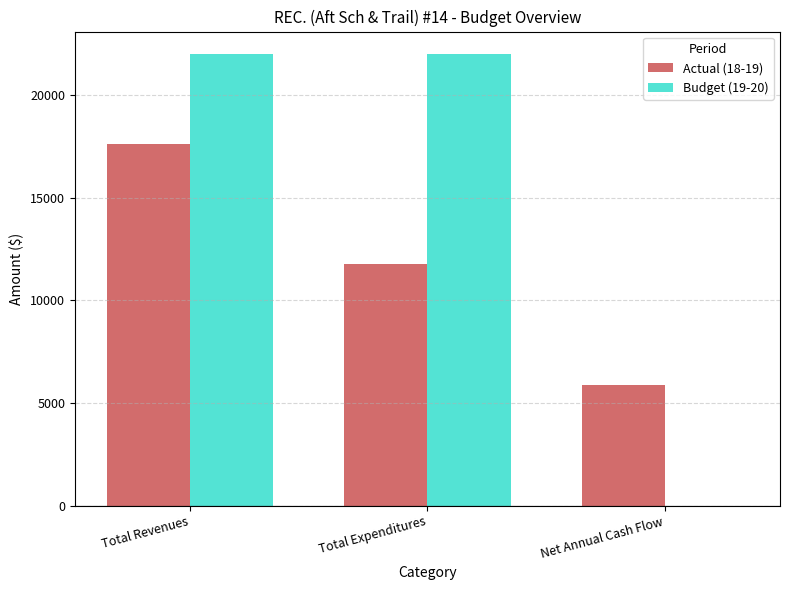

Reading left to right, extract all data points from this chart.

Actual (18-19): 17640	11775	5865
Budget (19-20): 22000	22000	0